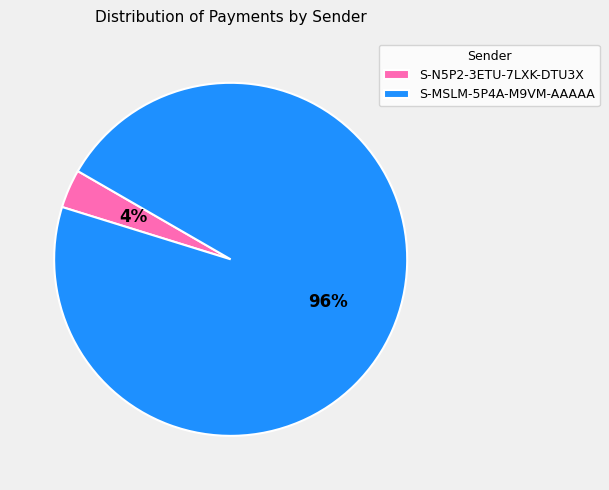

Is there any slice that represents more than half of the pie?

Yes